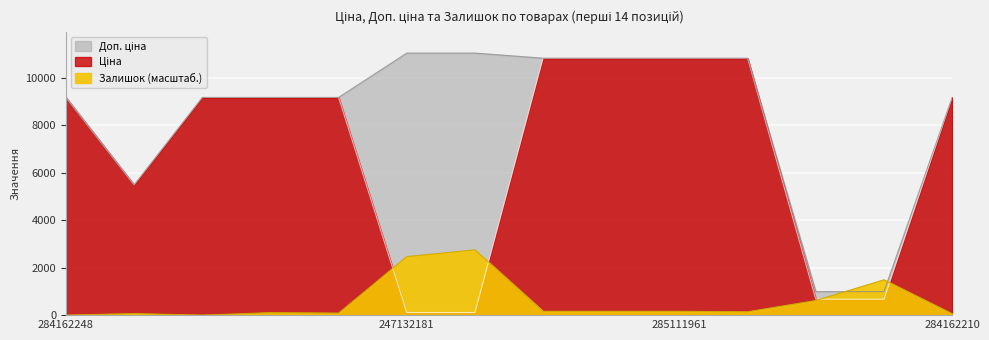

List the series in order of their peak value, highest first.

Доп. ціна, Ціна, Залишок